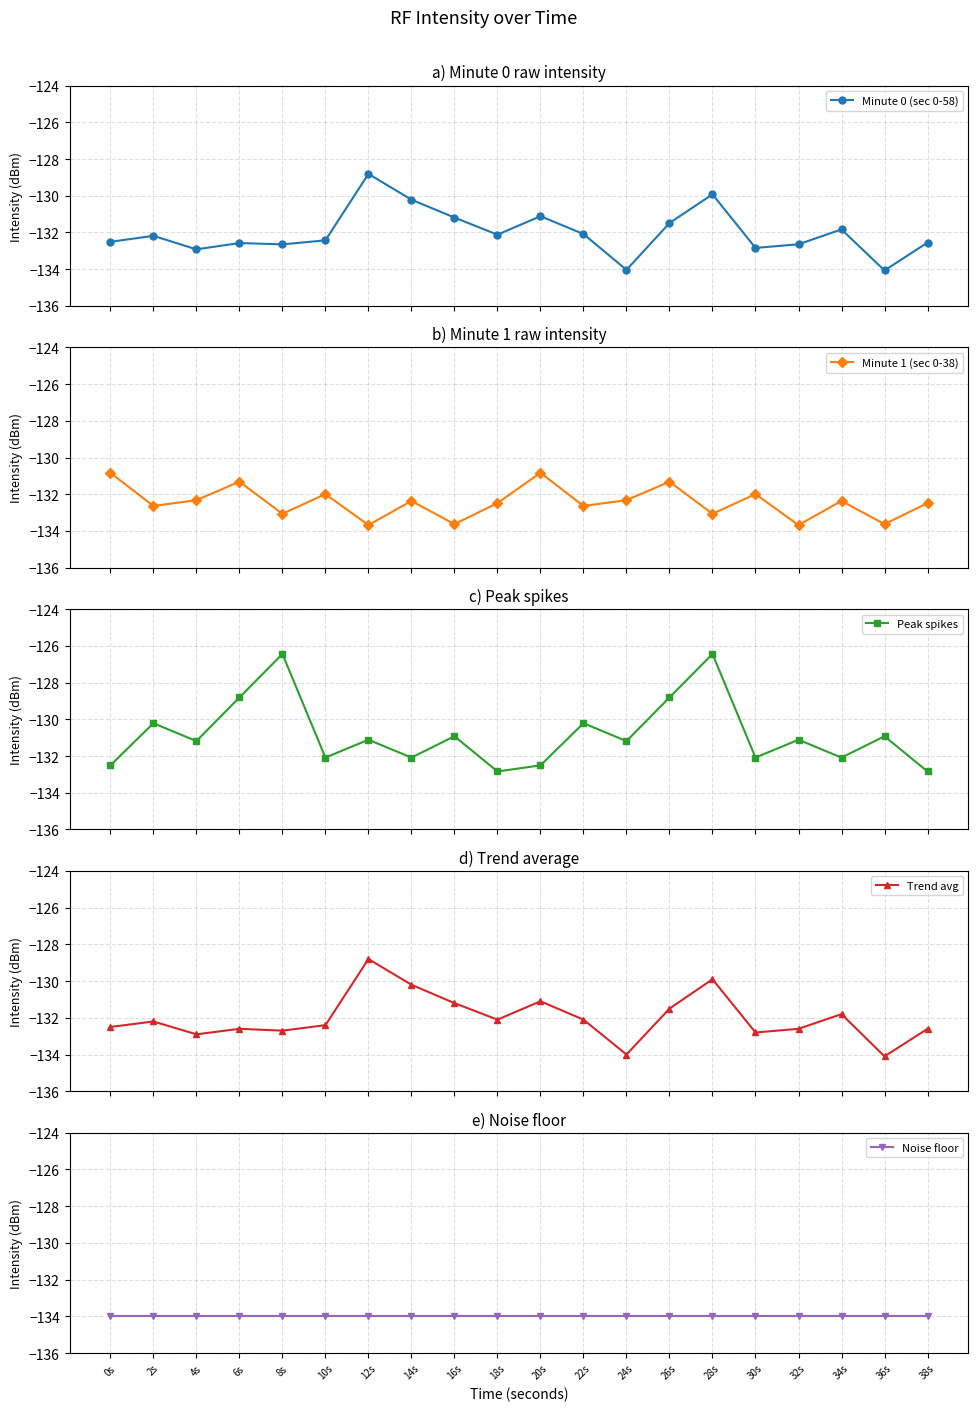

Reading left to right, transcribe all the data shown in this chart.

Minute 0 (sec 0-58): 0s=-132.5	2s=-132.2	4s=-132.9	6s=-132.6	8s=-132.7	10s=-132.4	12s=-128.8	14s=-130.2	16s=-131.2	18s=-132.1	20s=-131.1	22s=-132.1	24s=-134.0	26s=-131.5	28s=-129.9	30s=-132.8	32s=-132.6	34s=-131.8	36s=-134.1	38s=-132.6
Minute 1 (sec 0-38): 0s=-130.8	2s=-132.6	4s=-132.3	6s=-131.3	8s=-133.1	10s=-132.0	12s=-133.7	14s=-132.4	16s=-133.6	18s=-132.5	20s=-130.8	22s=-132.6	24s=-132.3	26s=-131.3	28s=-133.1	30s=-132.0	32s=-133.7	34s=-132.4	36s=-133.6	38s=-132.5
Peak spikes: 0s=-132.5	2s=-130.2	4s=-131.2	6s=-128.8	8s=-126.4	10s=-132.1	12s=-131.1	14s=-132.1	16s=-130.9	18s=-132.8	20s=-132.5	22s=-130.2	24s=-131.2	26s=-128.8	28s=-126.4	30s=-132.1	32s=-131.1	34s=-132.1	36s=-130.9	38s=-132.8
Trend avg: 0s=-132.5	2s=-132.2	4s=-132.9	6s=-132.6	8s=-132.7	10s=-132.4	12s=-128.8	14s=-130.2	16s=-131.2	18s=-132.1	20s=-131.1	22s=-132.1	24s=-134.0	26s=-131.5	28s=-129.9	30s=-132.8	32s=-132.6	34s=-131.8	36s=-134.1	38s=-132.6
Noise floor: 0s=-134.0	2s=-134.0	4s=-134.0	6s=-134.0	8s=-134.0	10s=-134.0	12s=-134.0	14s=-134.0	16s=-134.0	18s=-134.0	20s=-134.0	22s=-134.0	24s=-134.0	26s=-134.0	28s=-134.0	30s=-134.0	32s=-134.0	34s=-134.0	36s=-134.0	38s=-134.0